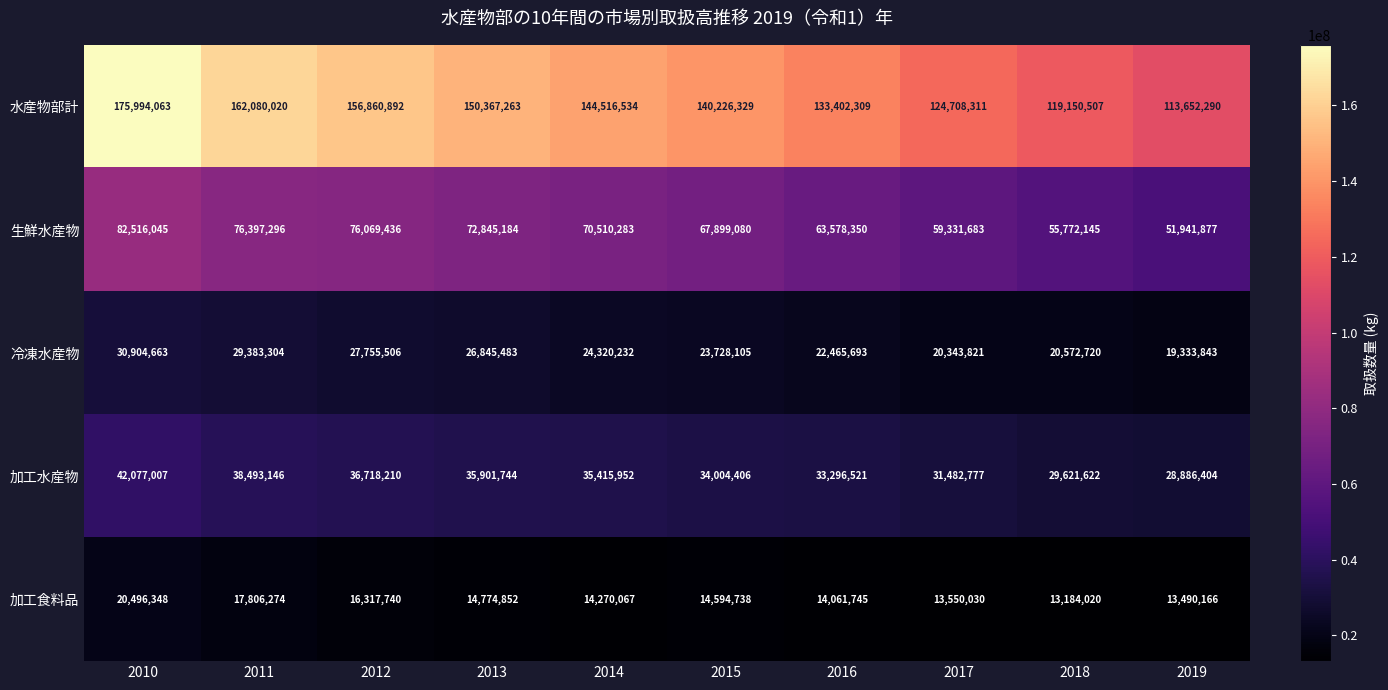

How many data points in 冷凍水産物 are less than 24320232?

5